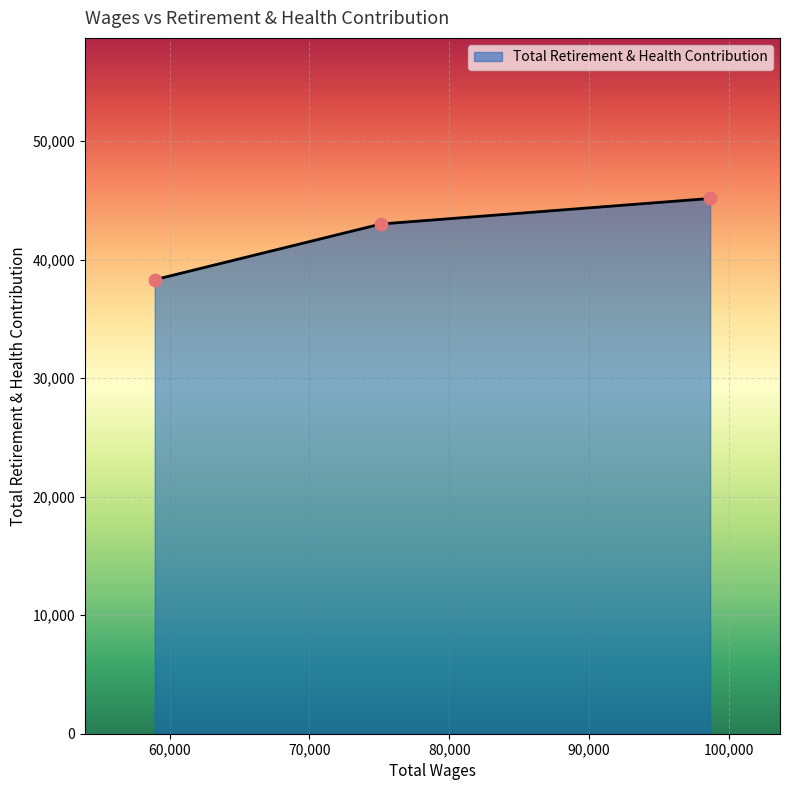

Approximately how many times larger is the value at 75116.0 compared to 58930.0?

1.1